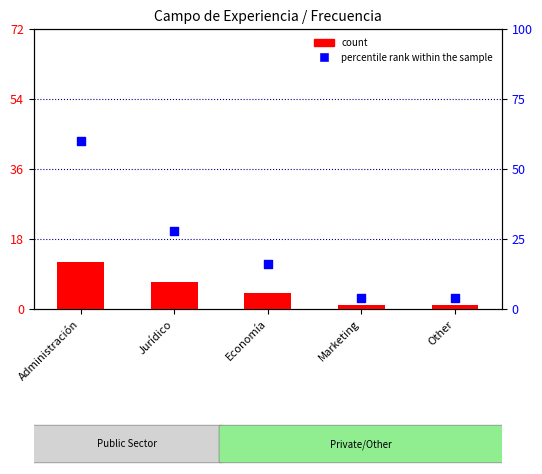

At how many categories does at least one series exceed 23?

2